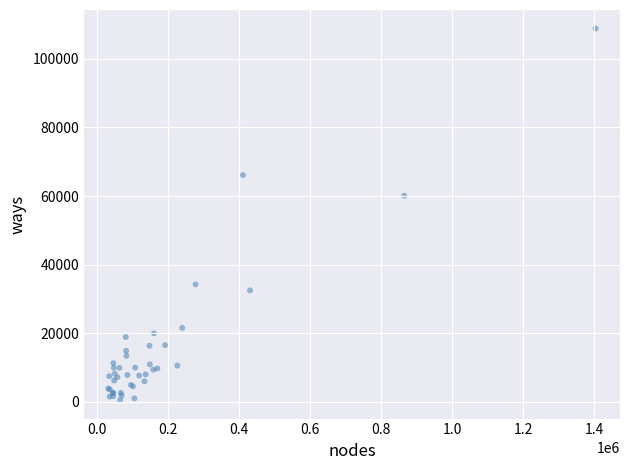

What Y value in the scatter plot is closest to 54672?

60092